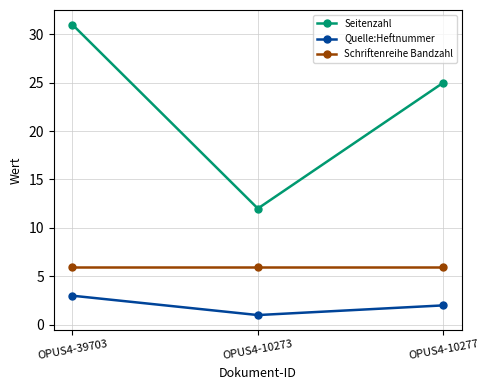

What is the greatest value displayed?

31